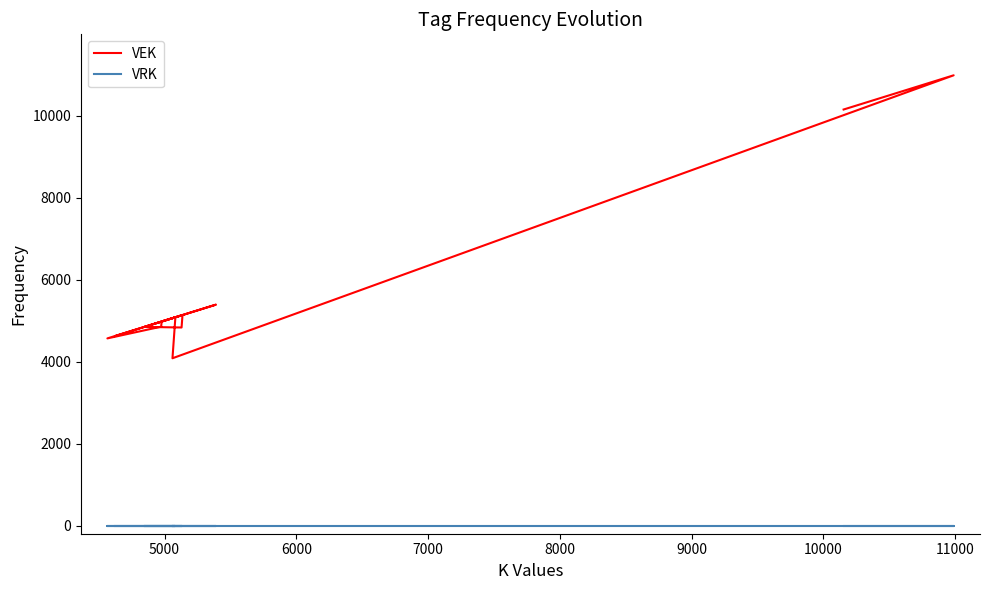

How many values in the VEK series exceed 4980?

12